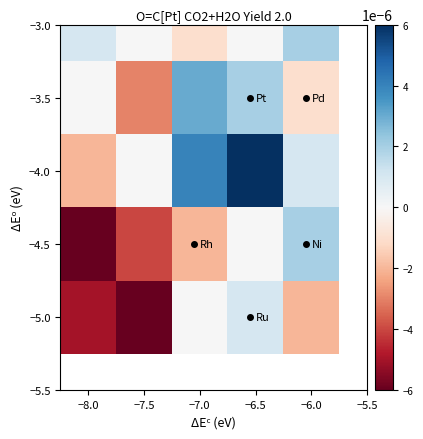

Between −7.5 and −7.0, which series saw the biggest shift?

−3.5